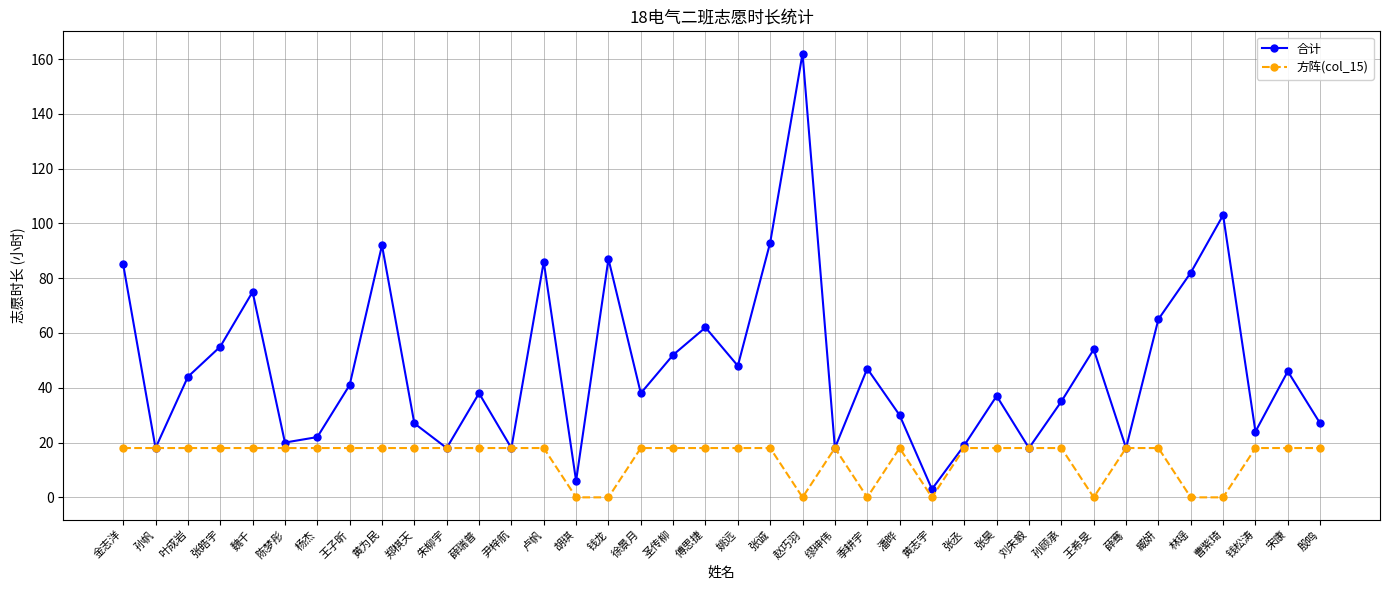

What is the sum of the 合计 values at 朱柳宇 and 金志洋?

103